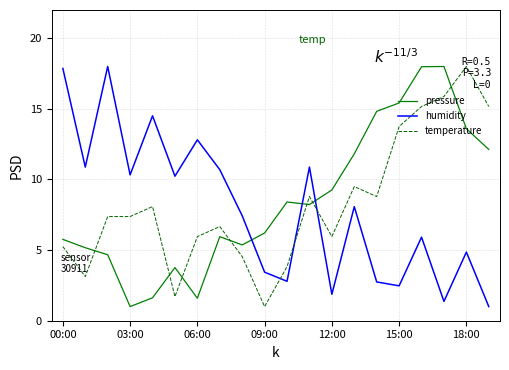

What is the minimum value for pressure?

1.0